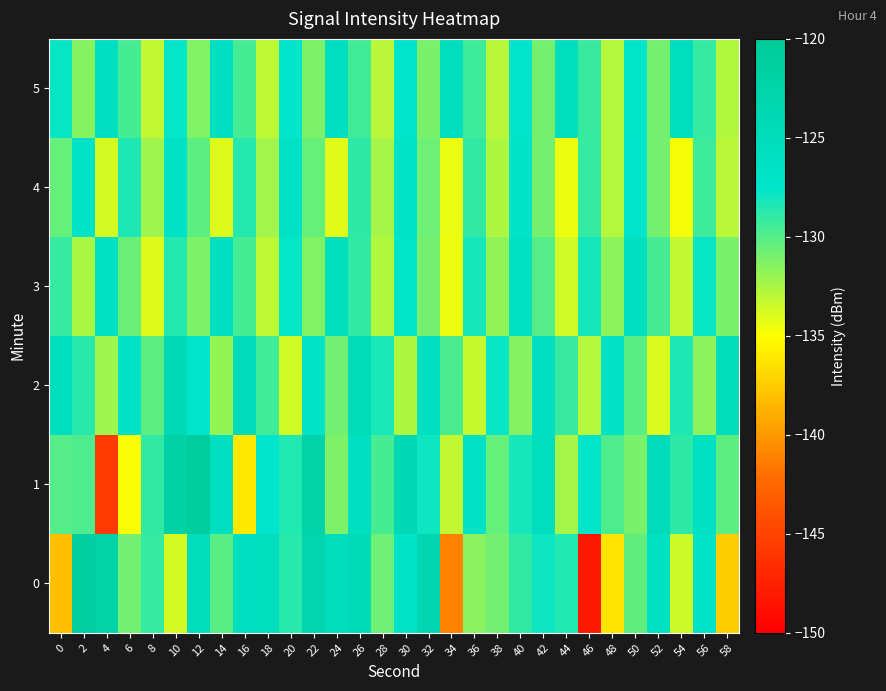

How many categories are shown in the chart?

30